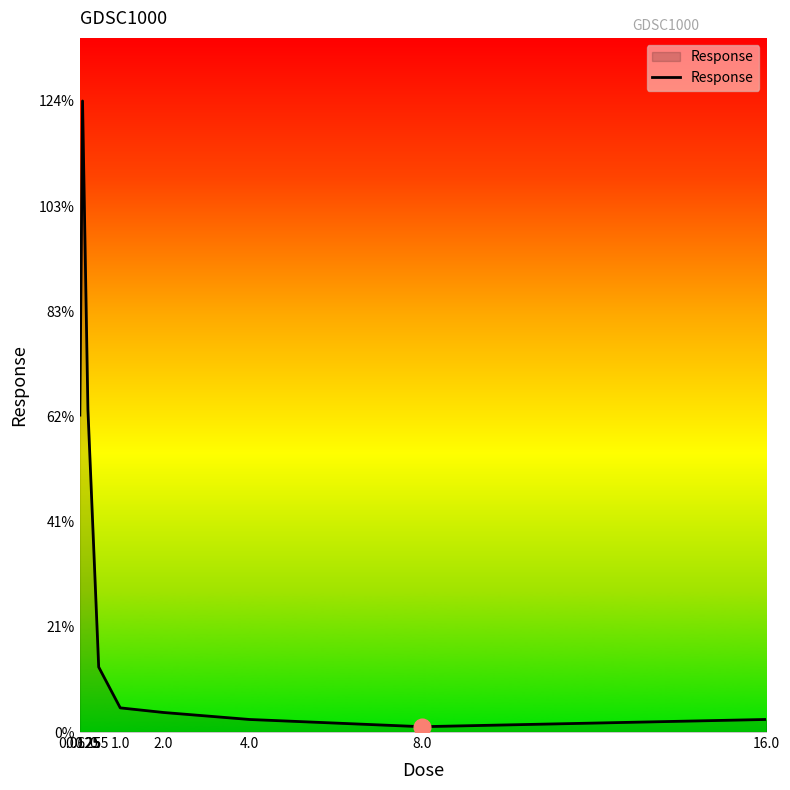

What position from the right is 4.0?

3